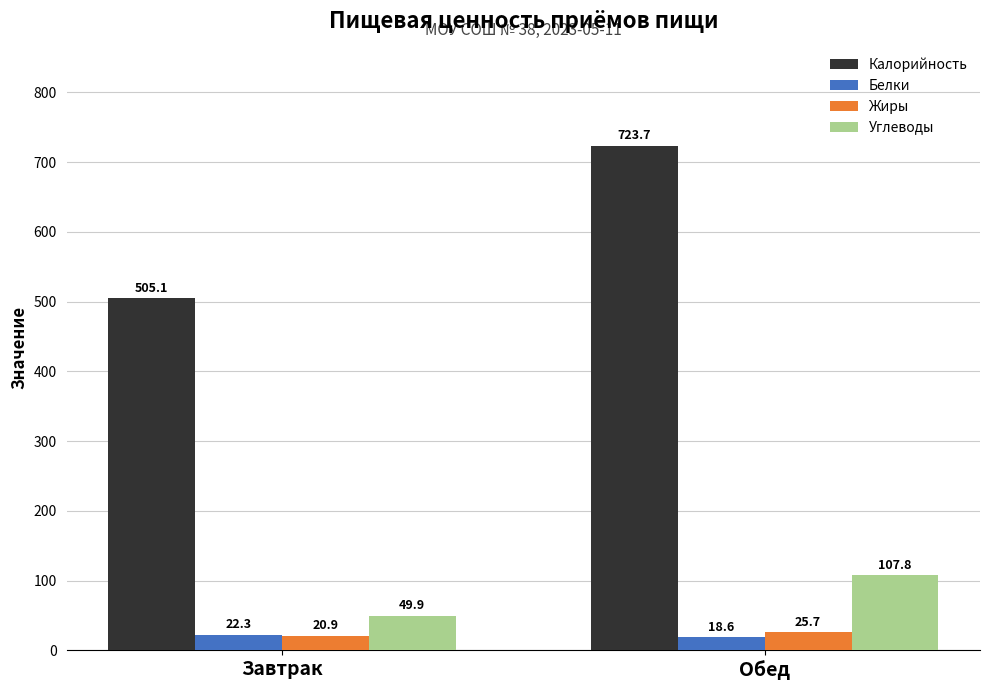

How many values in the Калорийность series exceed 723?

1